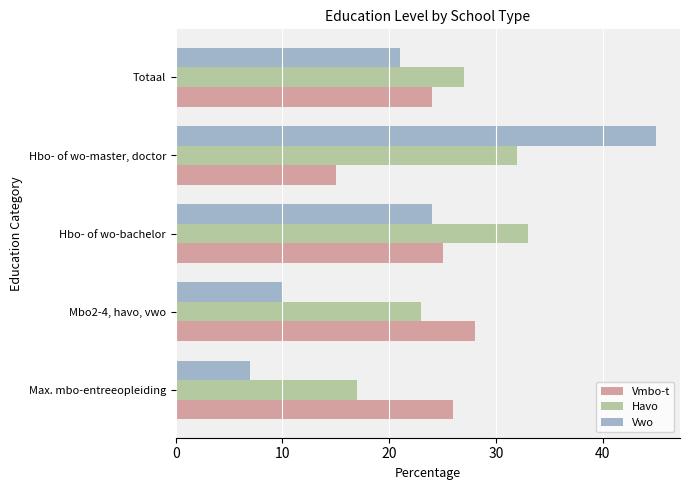

List the series in order of their peak value, highest first.

Vwo, Havo, Vmbo-t